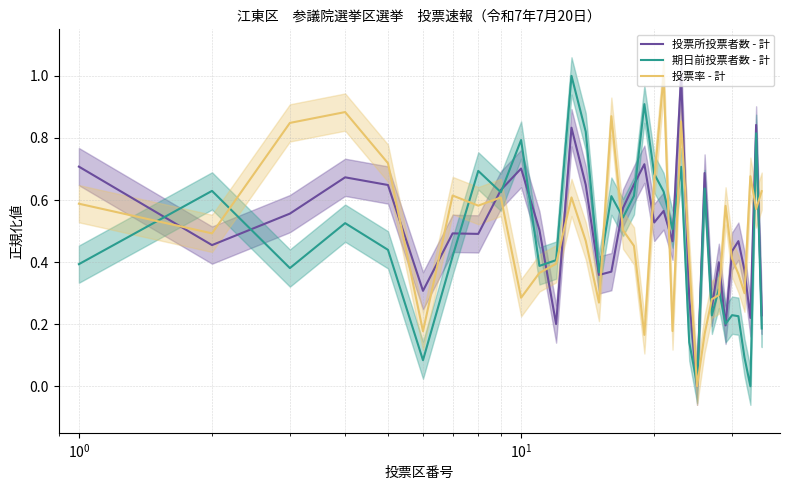

What is the maximum value for 投票所投票者数 - 計?

1.0